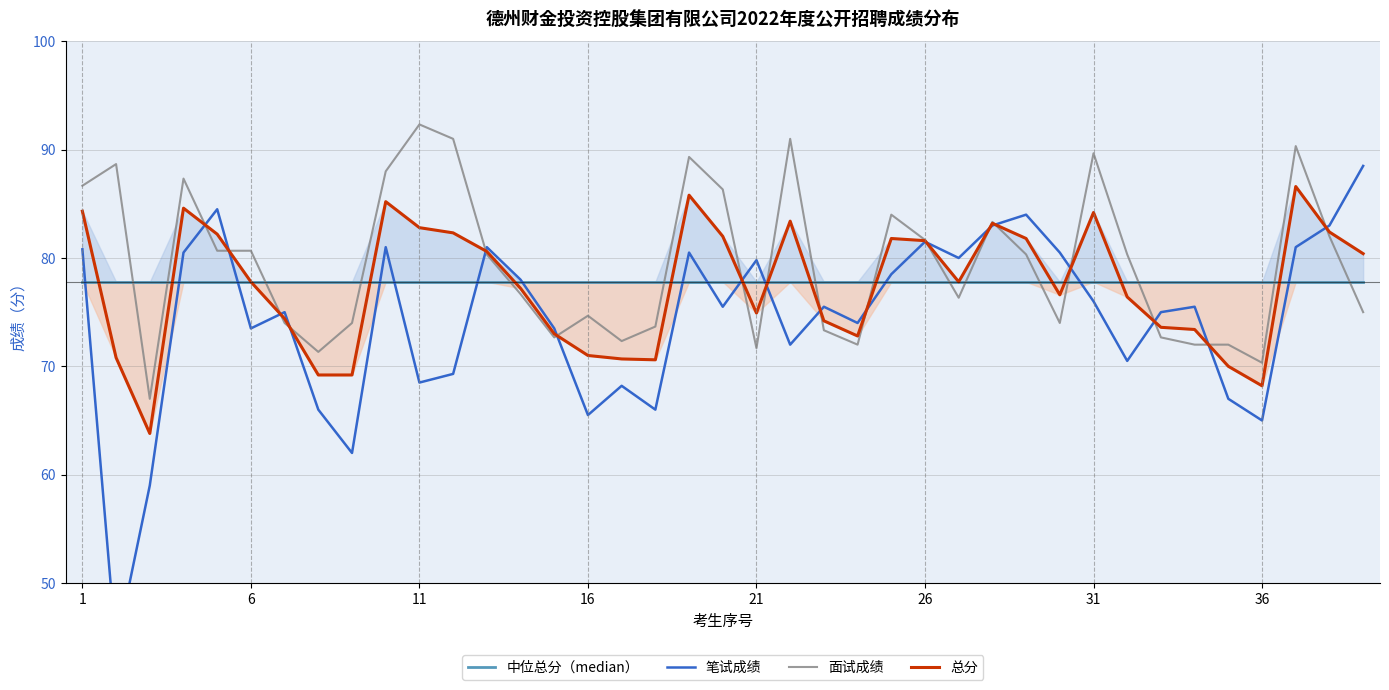

What is the maximum value for 总分?

86.6